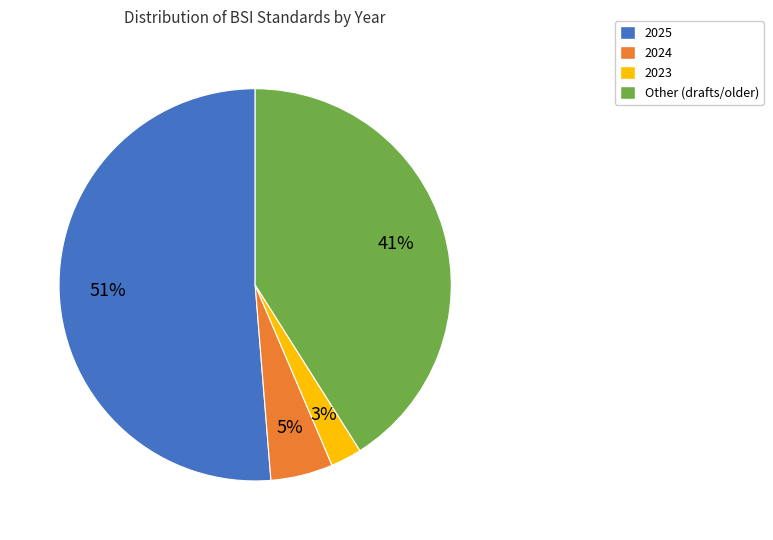

Does any single category account for the majority?

Yes